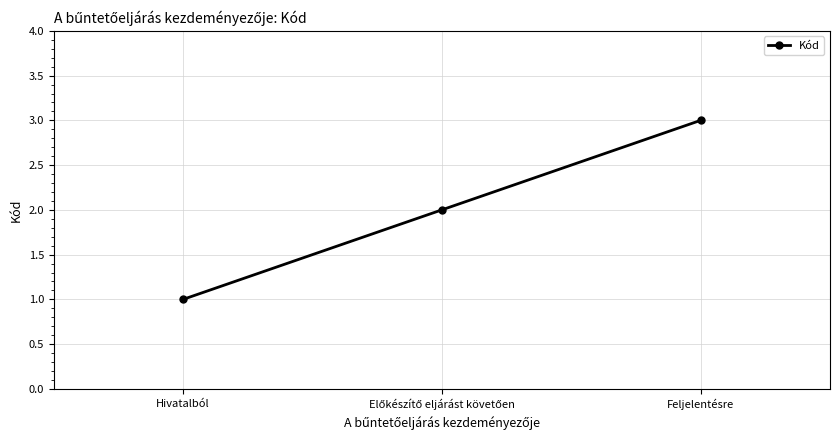

What position from the left is Hivatalból?

1